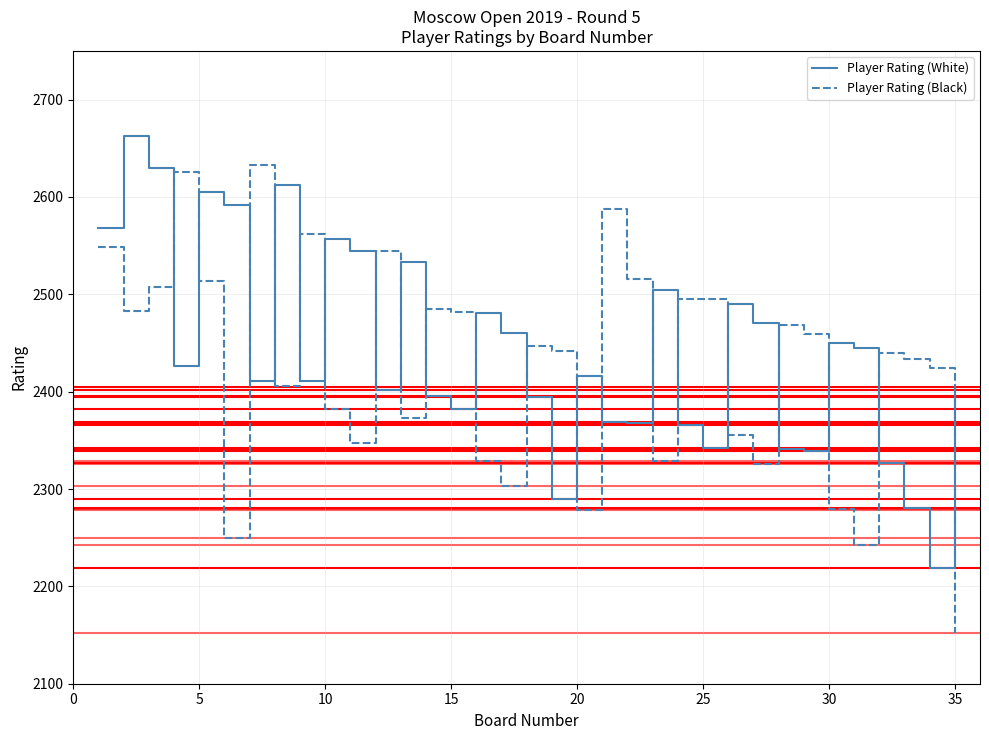

Which series has the largest range (max minus min)?

Player Rating (Black)